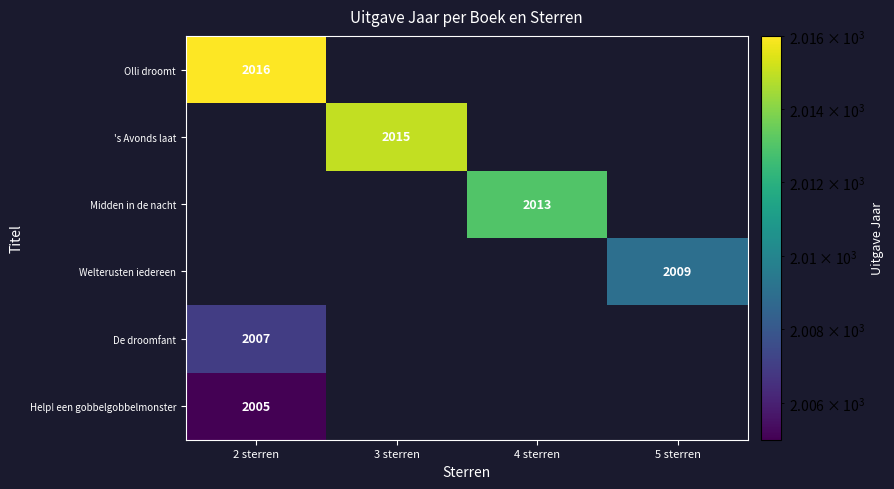

At how many categories does at least one series exceed 2015?

1